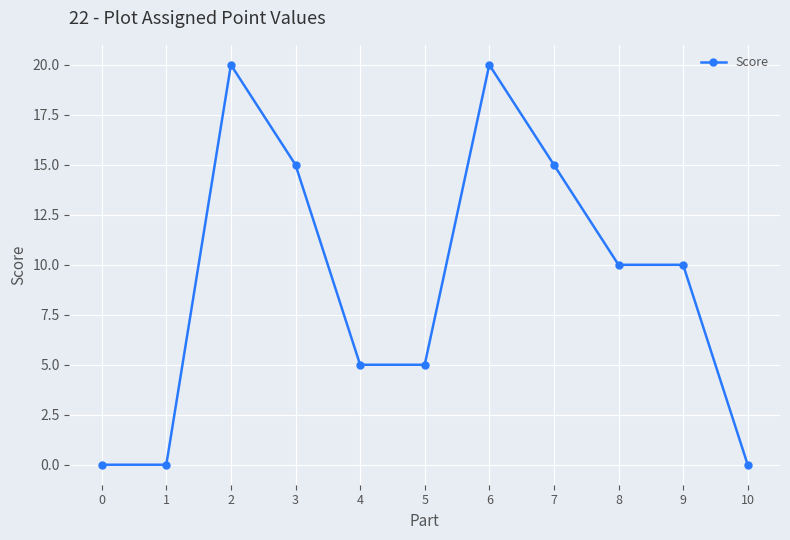

How many categories are shown in the chart?

11